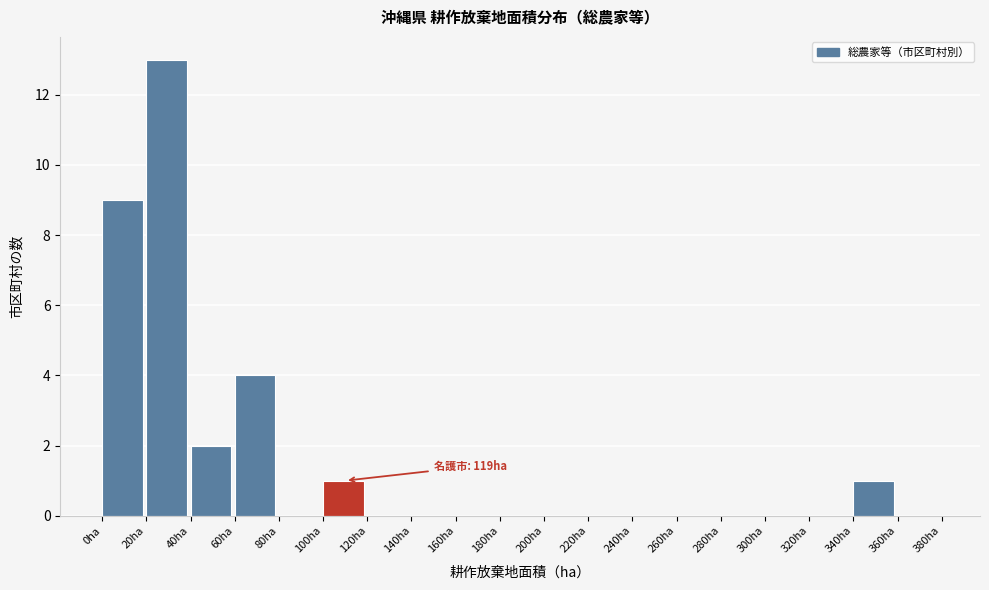

Which range on the x-axis has the tallest bar?

20 to 40